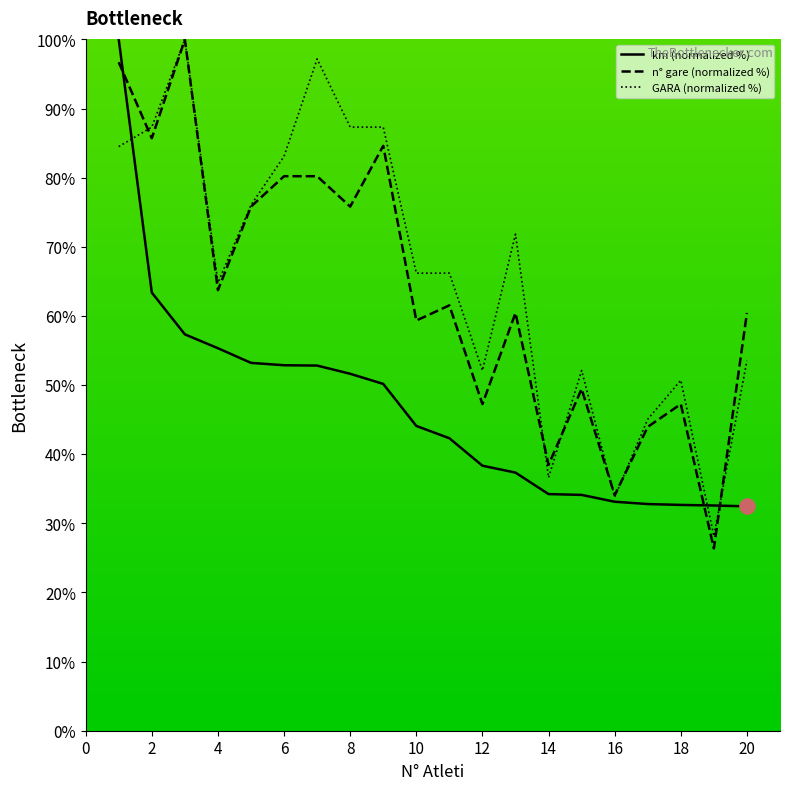

What is the highest value of the n° gare (normalized %) series?

100.0